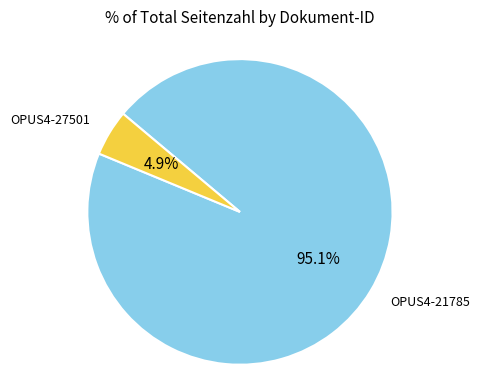

The OPUS4-21785 slice represents 81% of the pie. True or false?

False